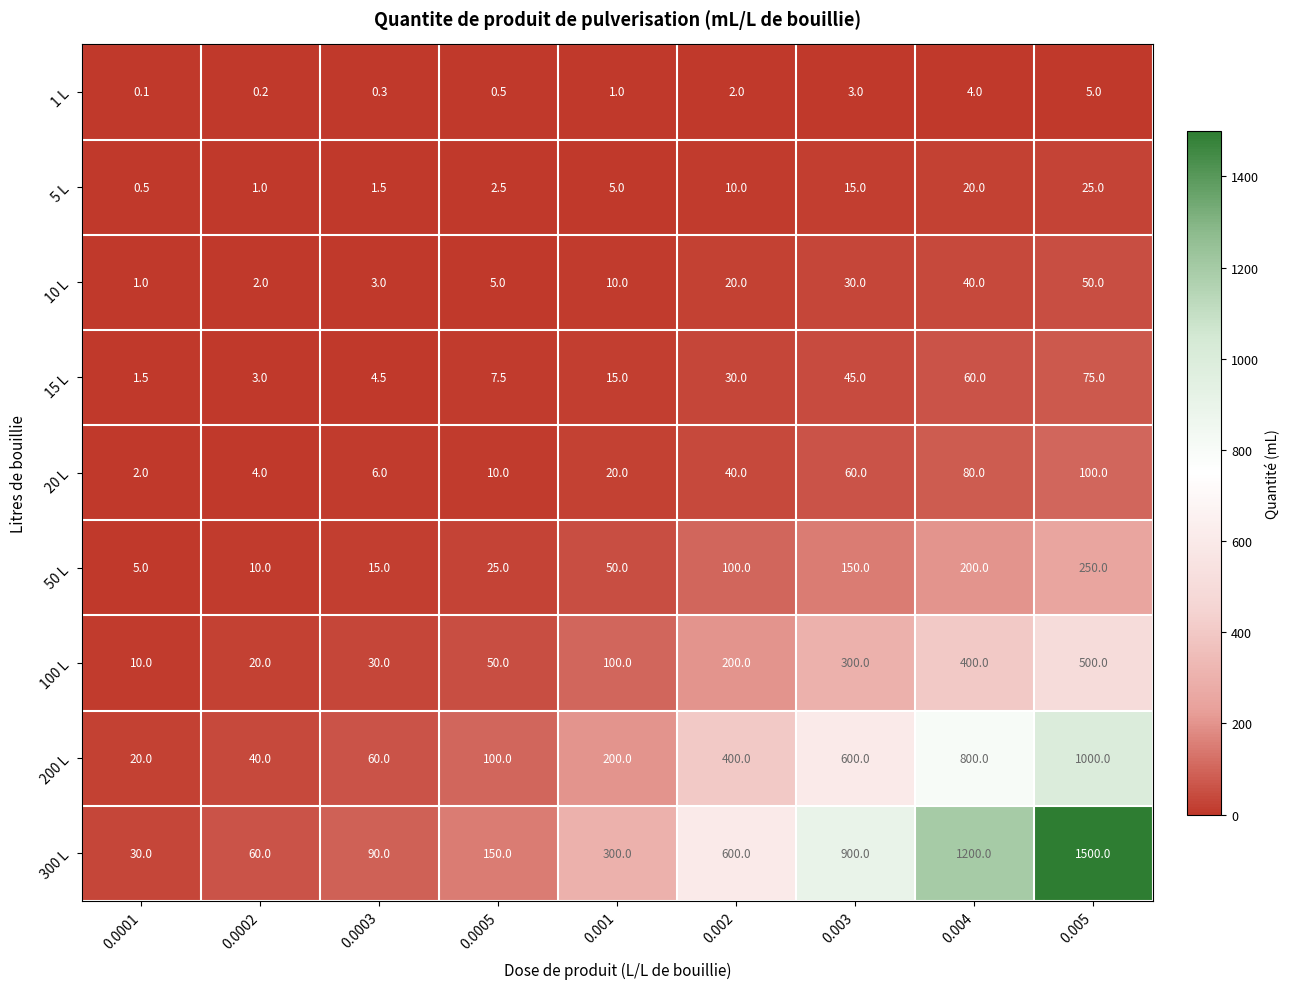

The value of 10 L at 0.001 is 15.7. True or false?

False